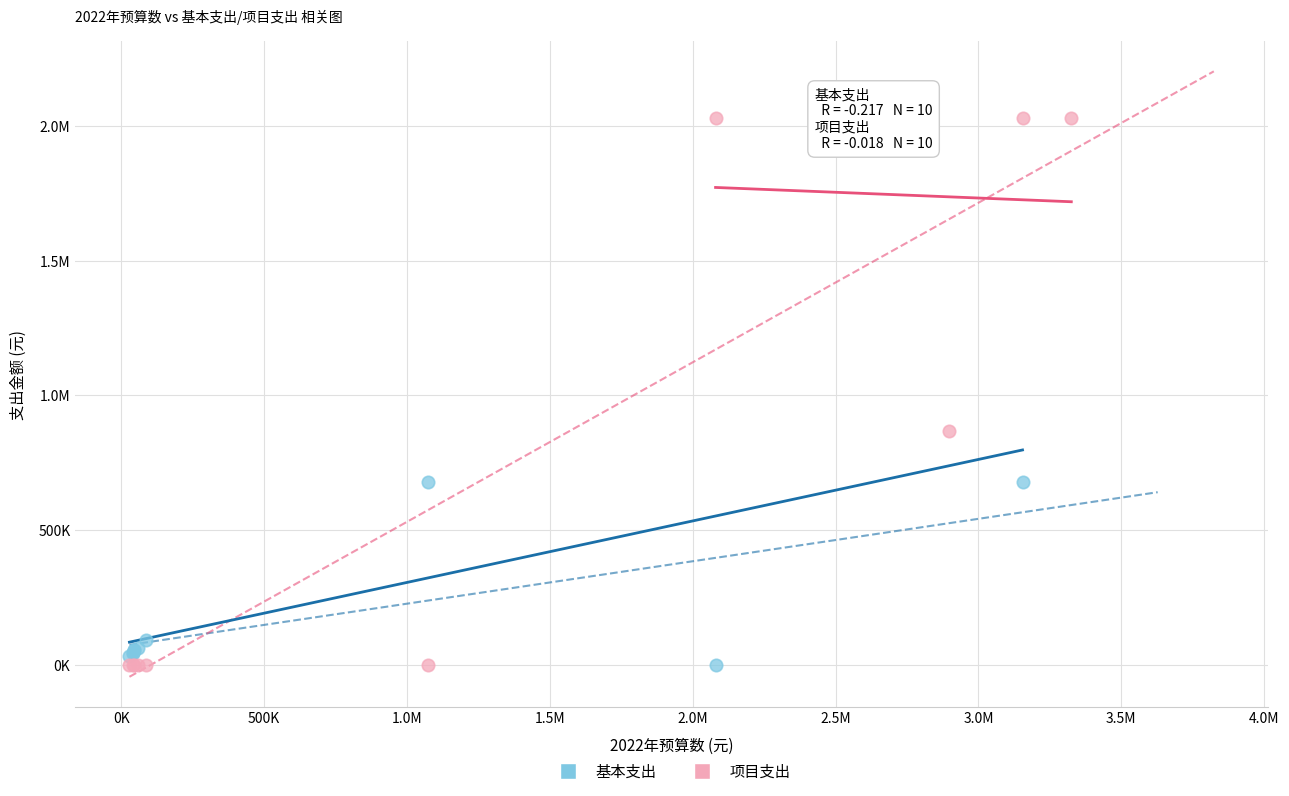

What are all the series names shown in the legend?

基本支出, 项目支出